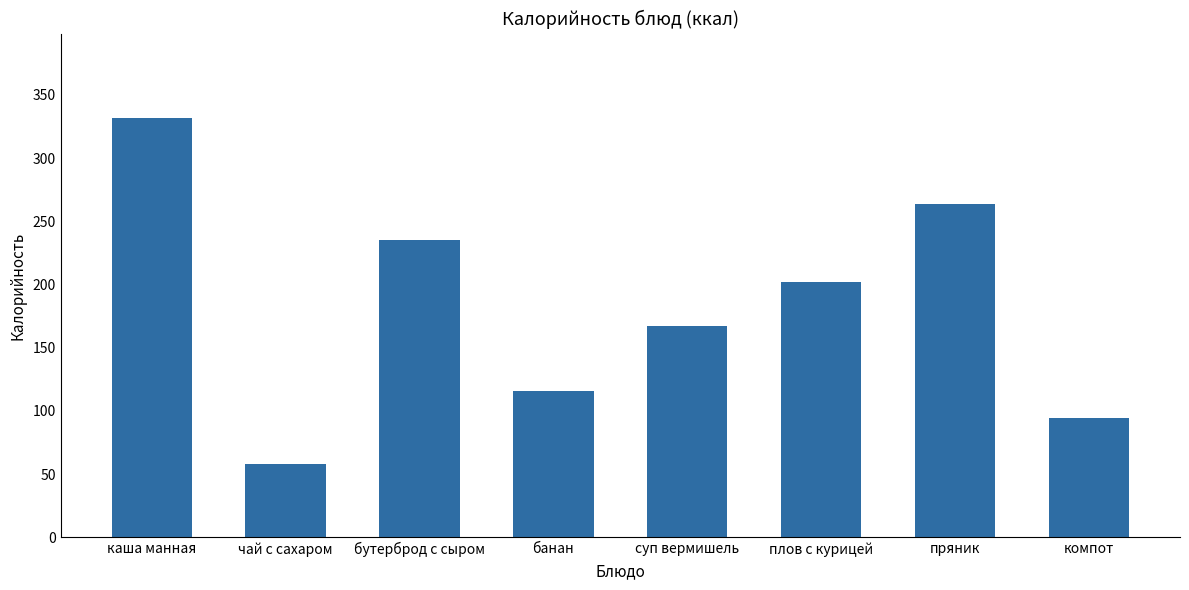

What is the ratio of the value at компот to the value at каша манная?

0.3